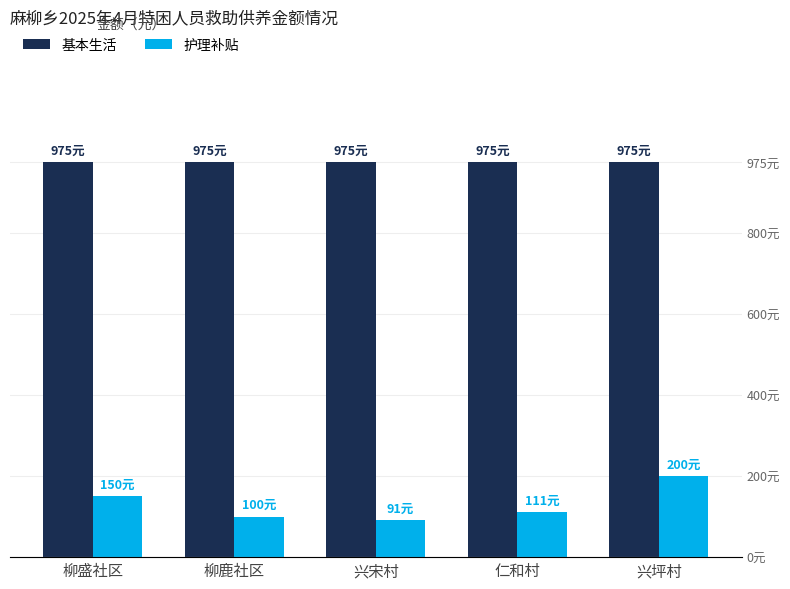

Rank the series by their maximum value, from lowest to highest.

护理补贴, 基本生活